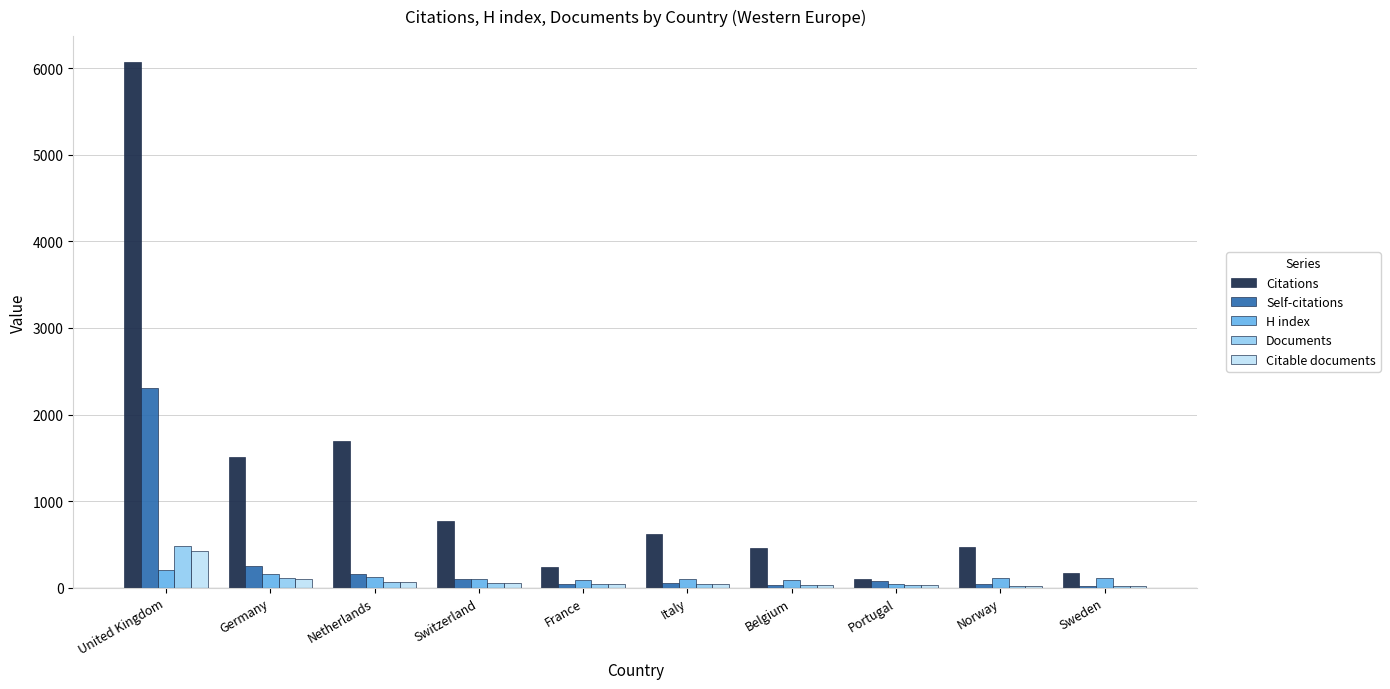

What is the sum of all Self-citations values?

3089